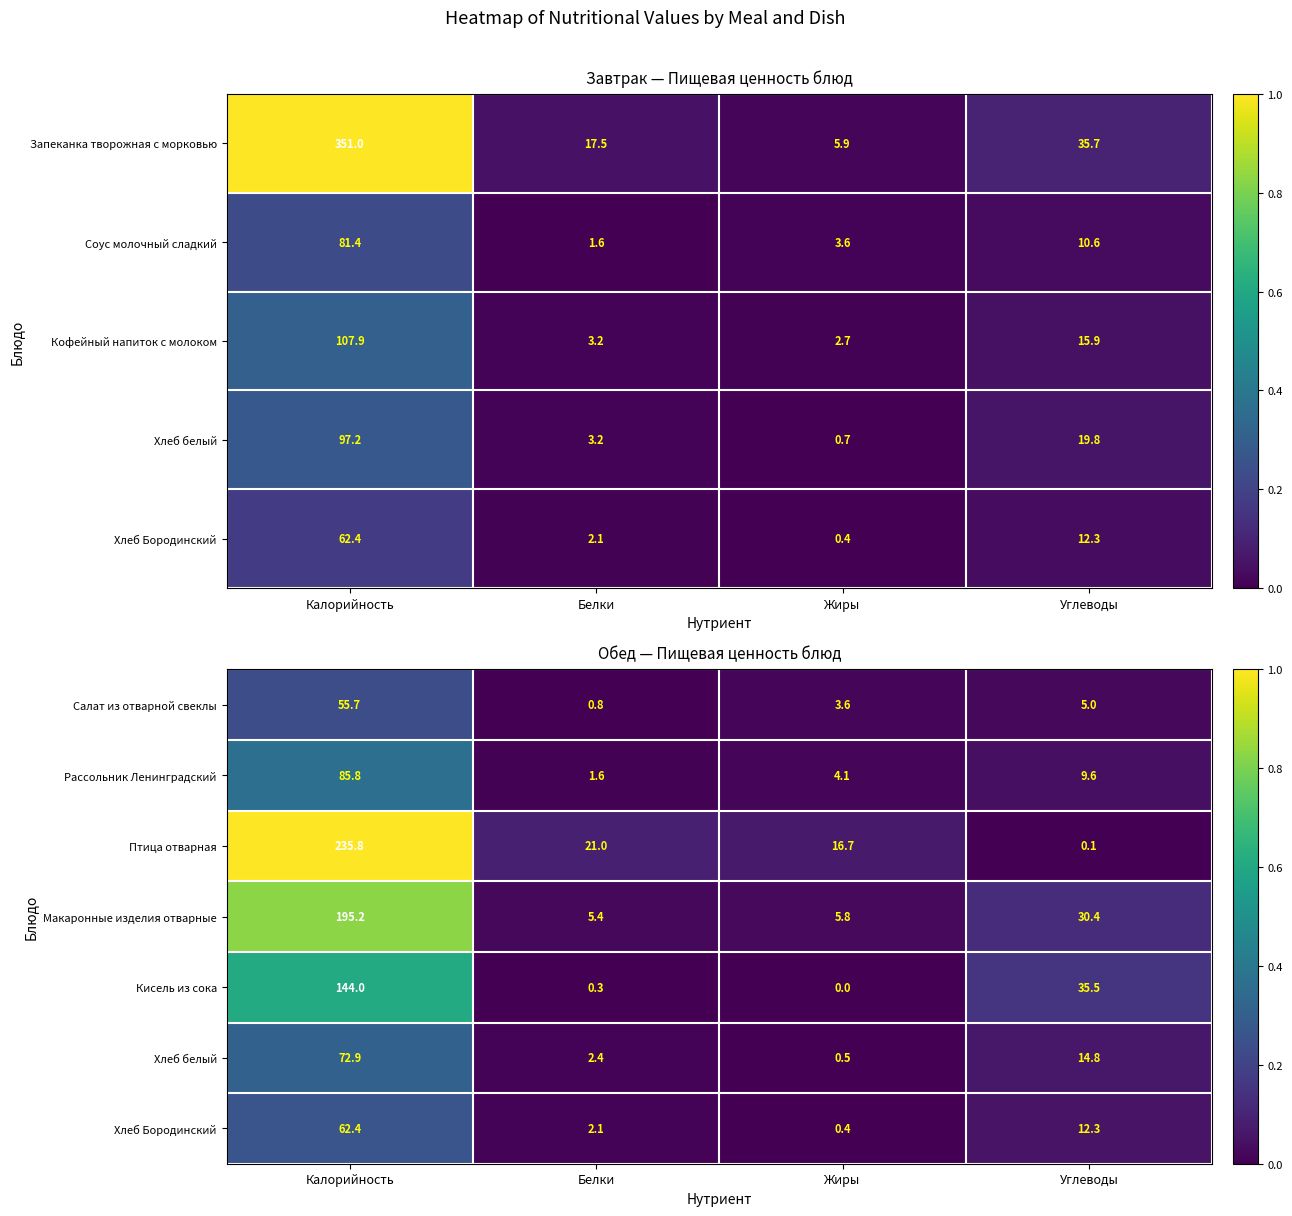

Is the value of Макаронные изделия отварные at Жиры greater than the value of Птица отварная at Калорийность?

No